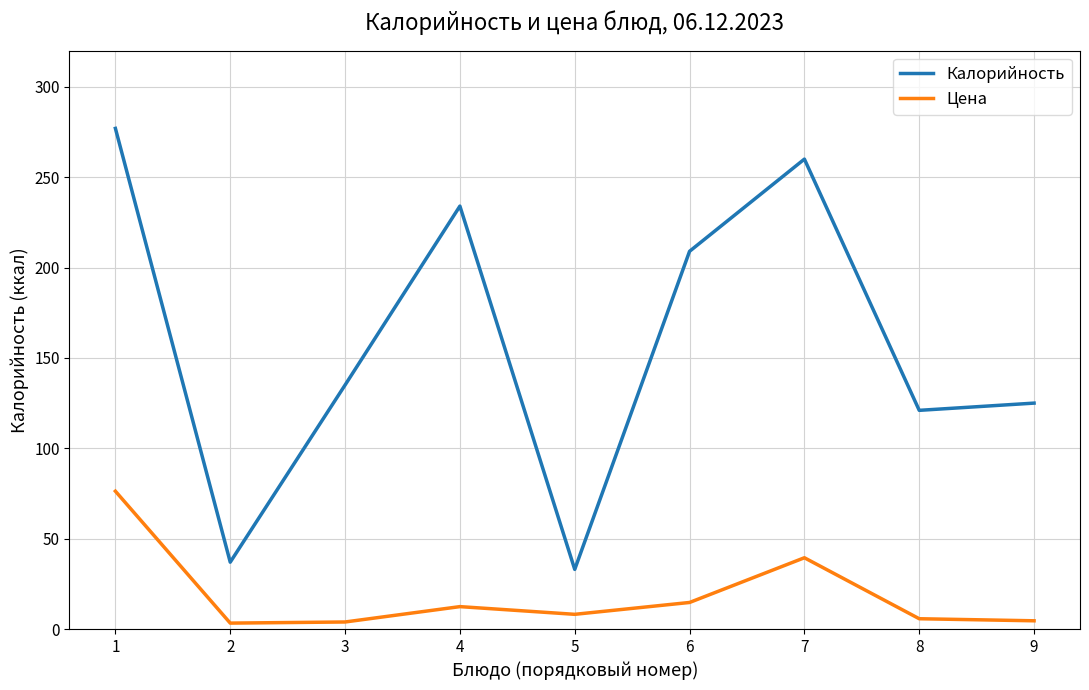

What is the sum of the Калорийность values at 8 and 7?

381.0